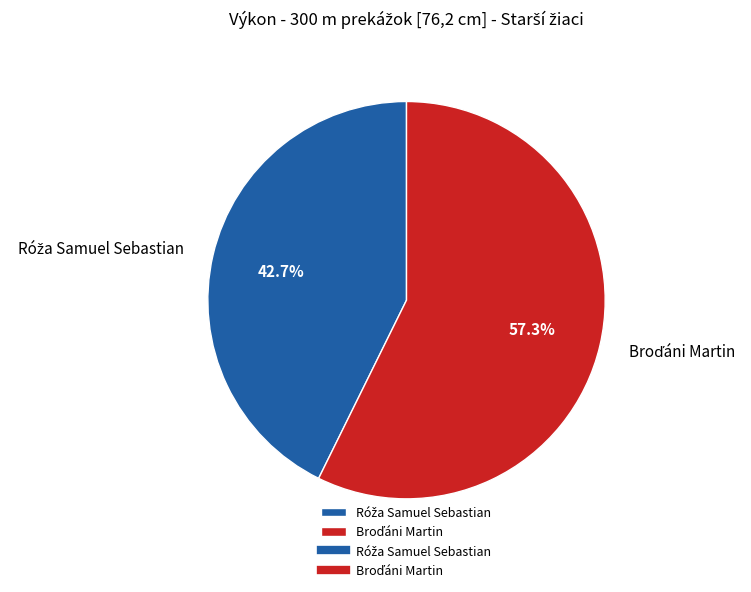

How many slices are in this pie chart?

2